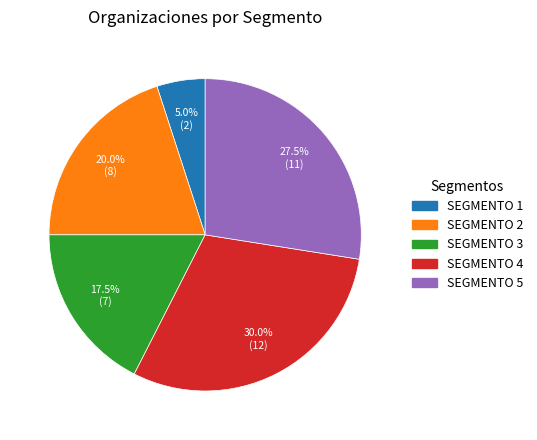

What percentage is the SEGMENTO 2 slice, to the nearest percent?

20%